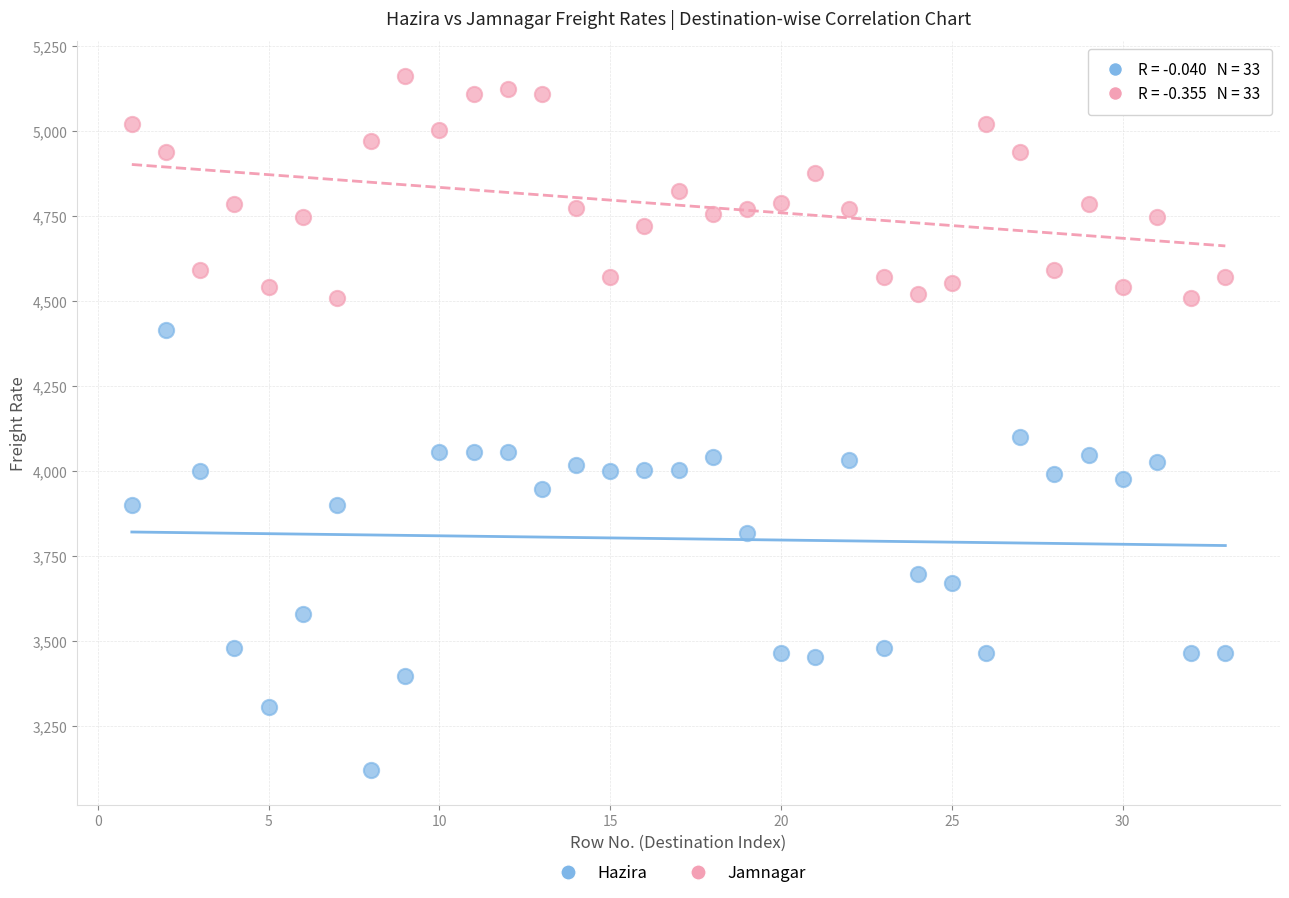

Across all data points, what is the range of Y values (max minus min)?

2043